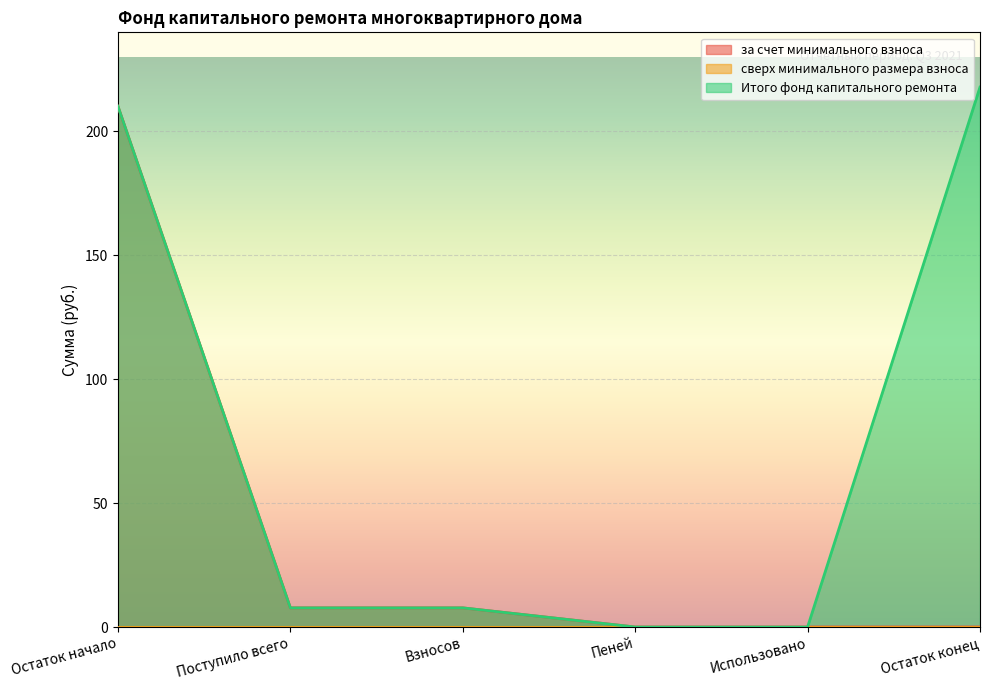

What is the greatest value displayed?

217.9